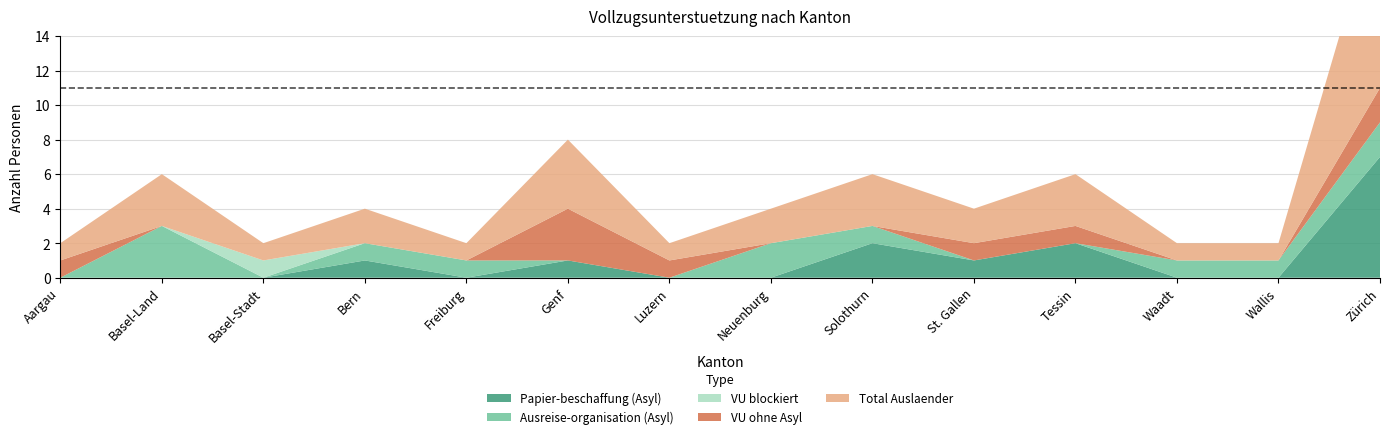

Reading left to right, extract all data points from this chart.

Papier-beschaffung (Asyl): Aargau=0	Basel-Land=0	Basel-Stadt=0	Bern=1	Freiburg=0	Genf=1	Luzern=0	Neuenburg=0	Solothurn=2	St. Gallen=1	Tessin=2	Waadt=0	Wallis=0	Zürich=7
Ausreise-organisation (Asyl): Aargau=0	Basel-Land=3	Basel-Stadt=0	Bern=1	Freiburg=1	Genf=0	Luzern=0	Neuenburg=2	Solothurn=1	St. Gallen=0	Tessin=0	Waadt=1	Wallis=1	Zürich=2
VU blockiert: Aargau=0	Basel-Land=0	Basel-Stadt=1	Bern=0	Freiburg=0	Genf=0	Luzern=0	Neuenburg=0	Solothurn=0	St. Gallen=0	Tessin=0	Waadt=0	Wallis=0	Zürich=0
VU ohne Asyl: Aargau=1	Basel-Land=0	Basel-Stadt=0	Bern=0	Freiburg=0	Genf=3	Luzern=1	Neuenburg=0	Solothurn=0	St. Gallen=1	Tessin=1	Waadt=0	Wallis=0	Zürich=2
Total Auslaender: Aargau=1	Basel-Land=3	Basel-Stadt=1	Bern=2	Freiburg=1	Genf=4	Luzern=1	Neuenburg=2	Solothurn=3	St. Gallen=2	Tessin=3	Waadt=1	Wallis=1	Zürich=11